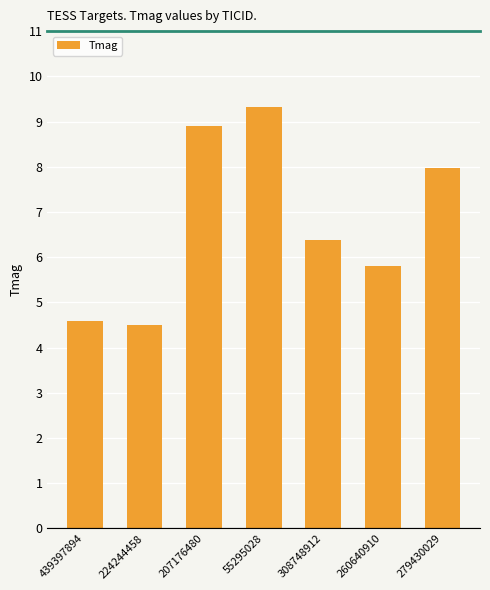

Reading right to left, list all the values displayed in this chart.

8.0	5.8	6.4	9.3	8.9	4.5	4.6